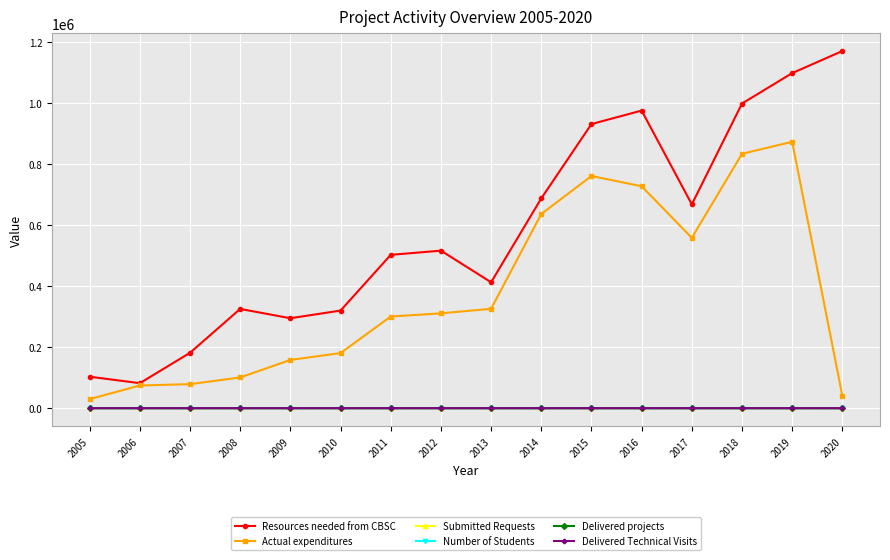

What is the maximum value shown in the chart?

1170186.9